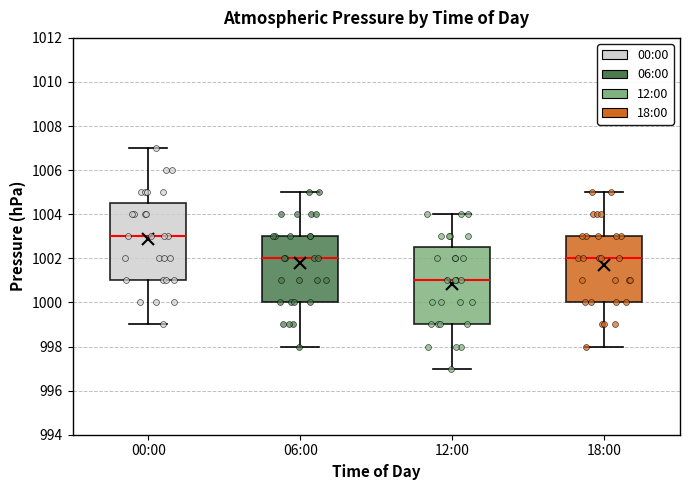

Reading left to right, transcribe this box plot: for each box, give where its median line is, the range the box spans, and where its two whiskers end, as read against the y-axis. The values are not printed on the chart, so give them approximately, as read against the axis.

00:00: median 1003.0, box 1001.0 to 1004.6, whiskers 999.0 to 1007.0
06:00: median 1002.0, box 1000.0 to 1003.0, whiskers 998.0 to 1005.0
12:00: median 1001.0, box 999.0 to 1002.6, whiskers 997.0 to 1004.0
18:00: median 1002.0, box 1000.0 to 1003.0, whiskers 998.0 to 1005.0